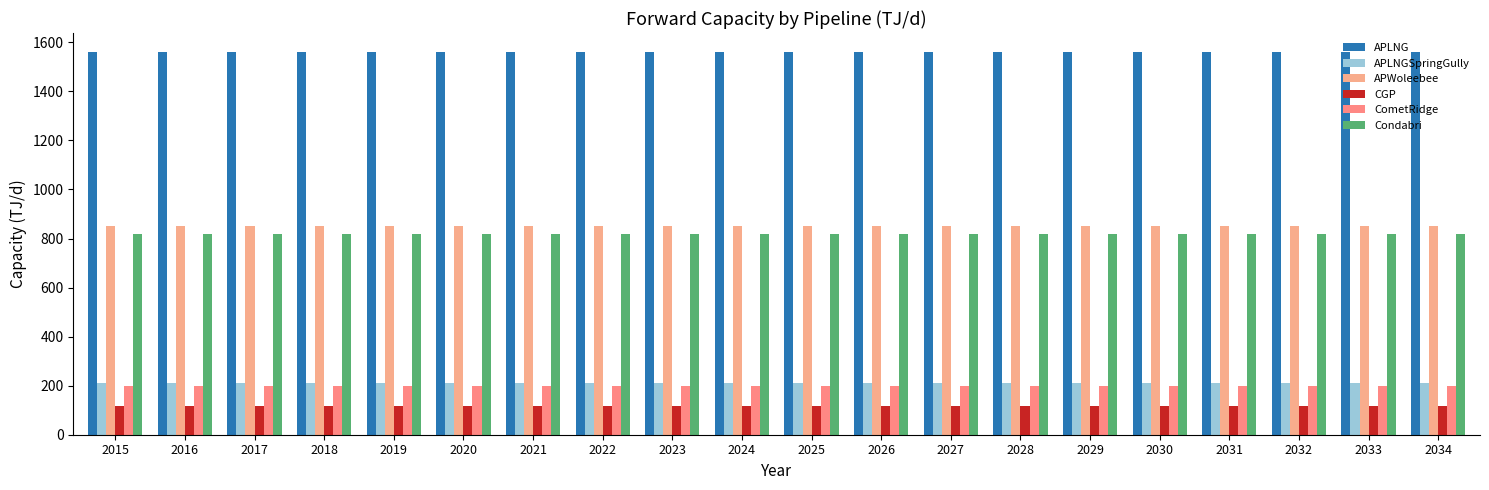

What is the value of the CometRidge bar at the 17th from the left?

200